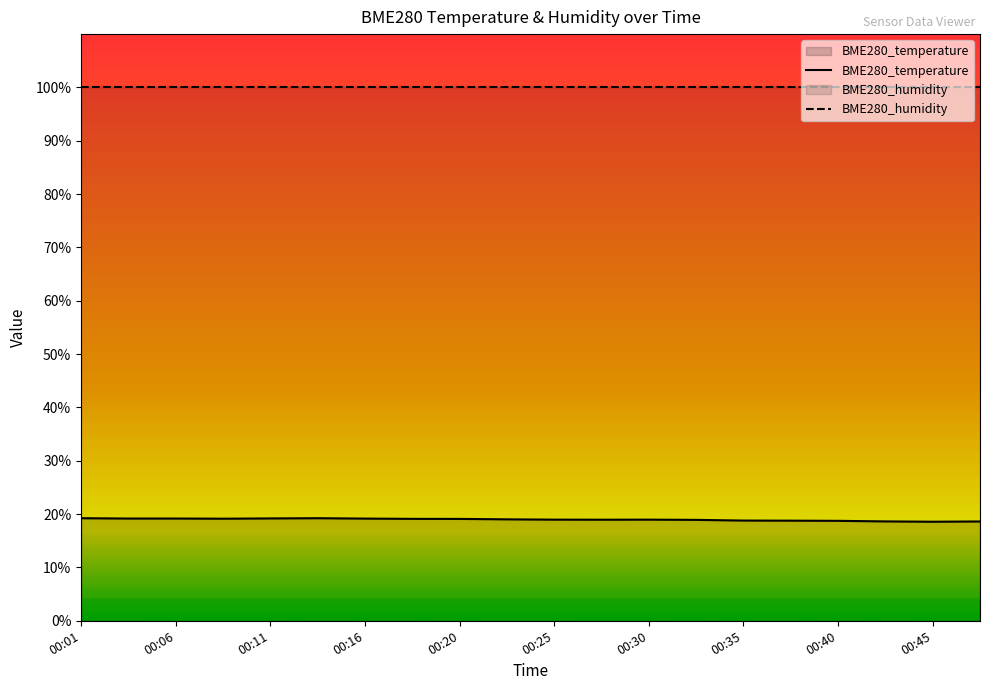

What is the average value?

19.0